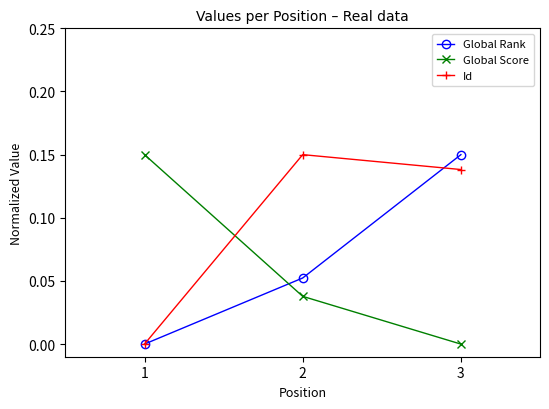

Which series changed the most between 1 and 2?

Id